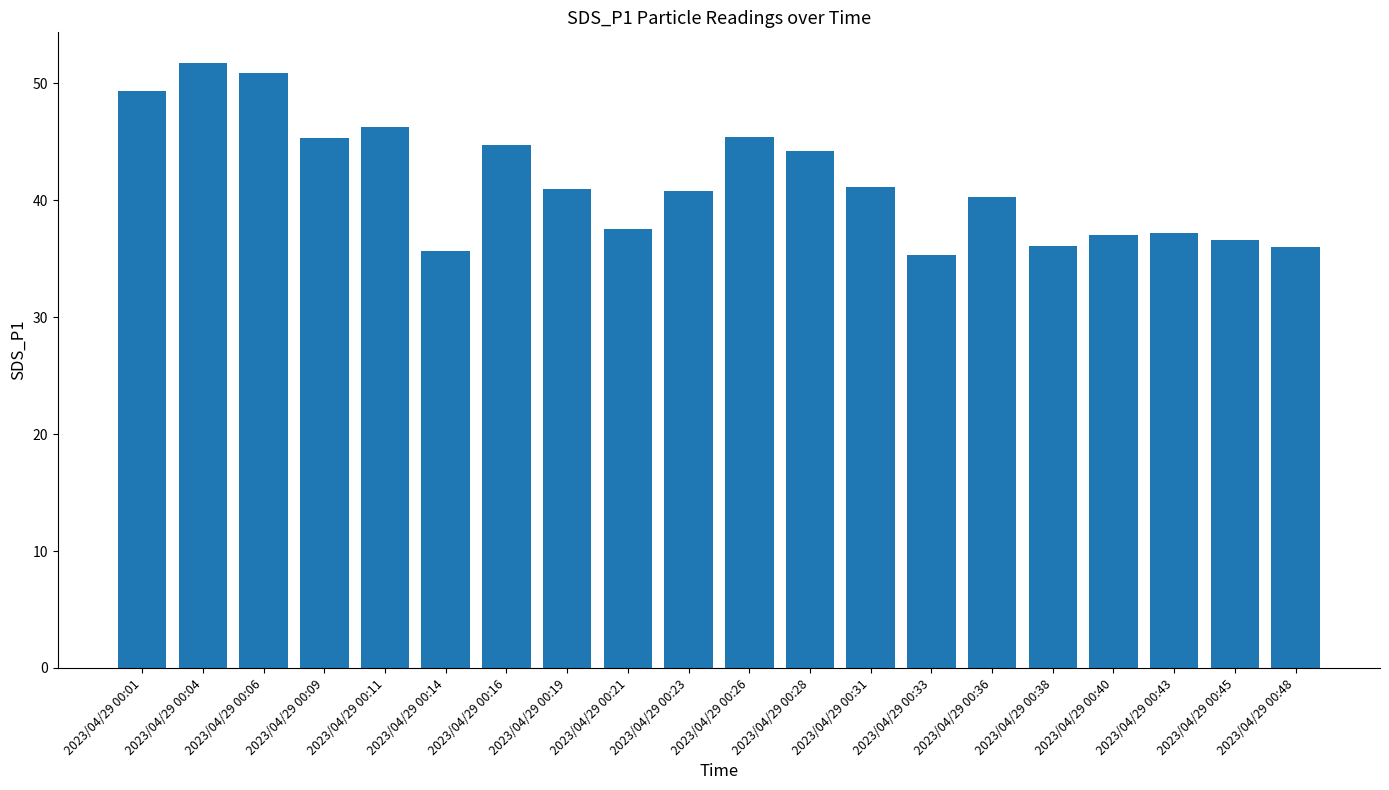

Where is the data nearest to the value 43?

2023/04/29 00:28